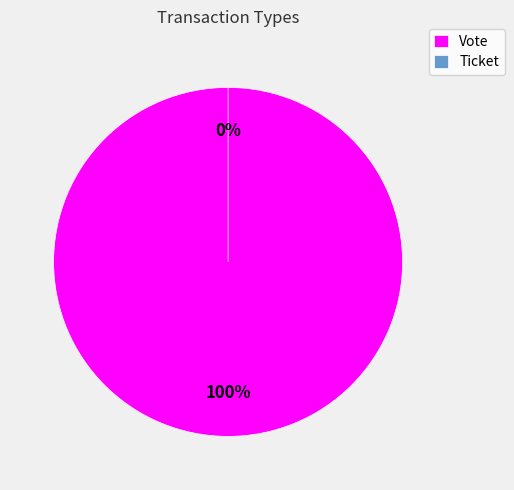

Is there any slice that represents more than half of the pie?

Yes